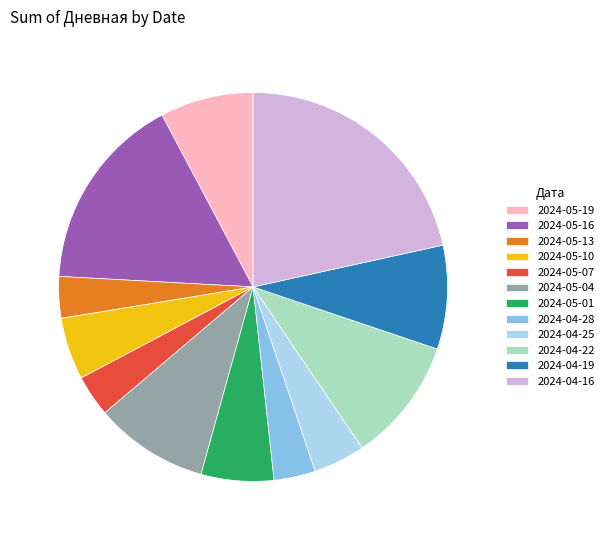

What is the largest slice in the pie chart?

2024-04-16